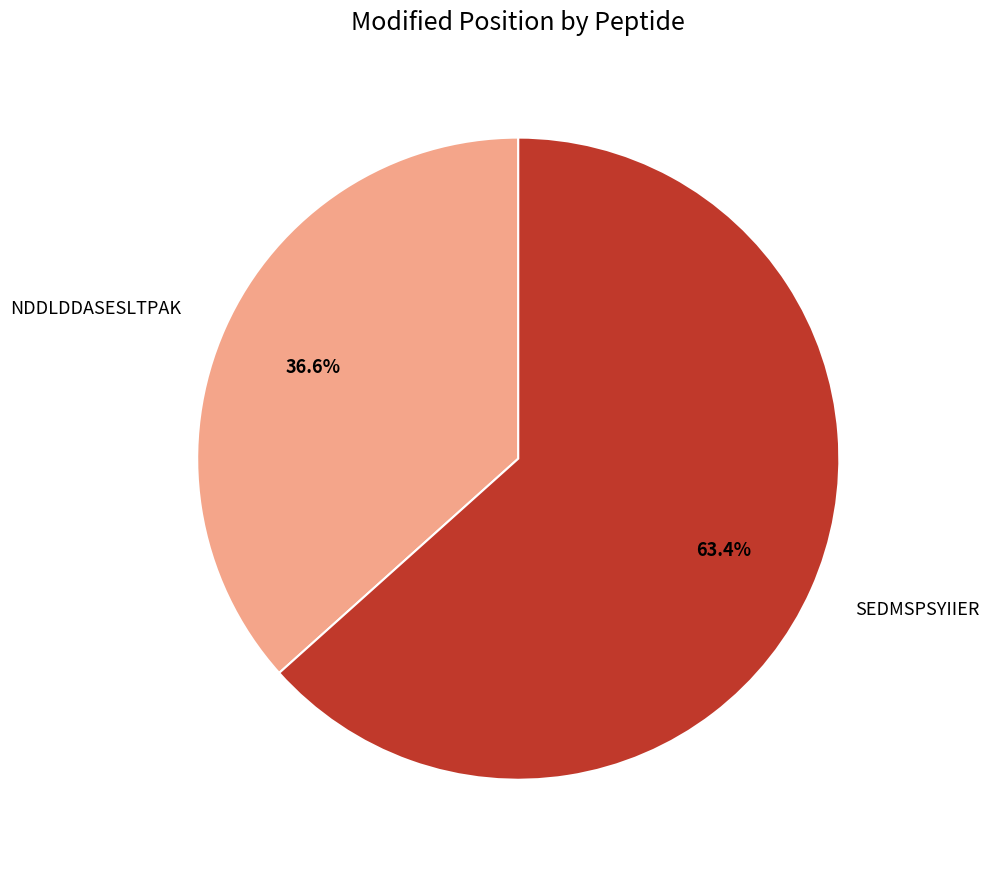

Is there any slice that represents more than half of the pie?

Yes